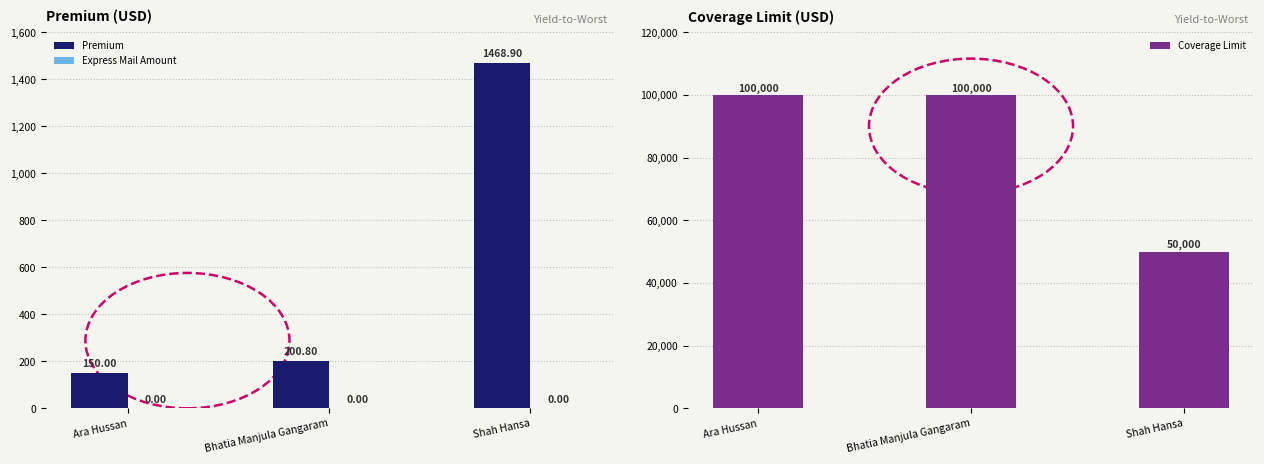

What is the average value of the Coverage Limit series?

83333